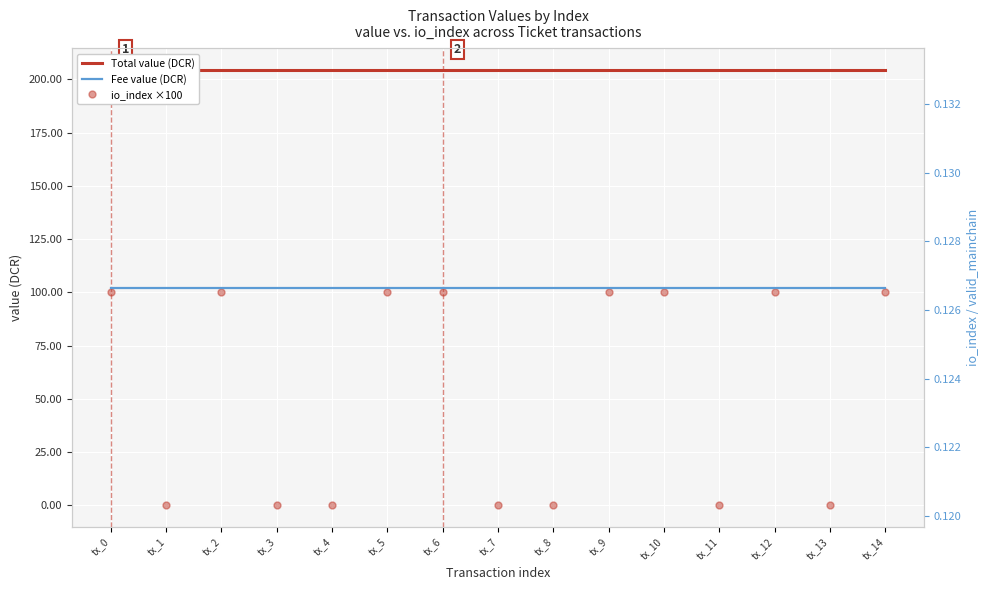

What is the difference between the highest and lowest values at tx_3?

204.4